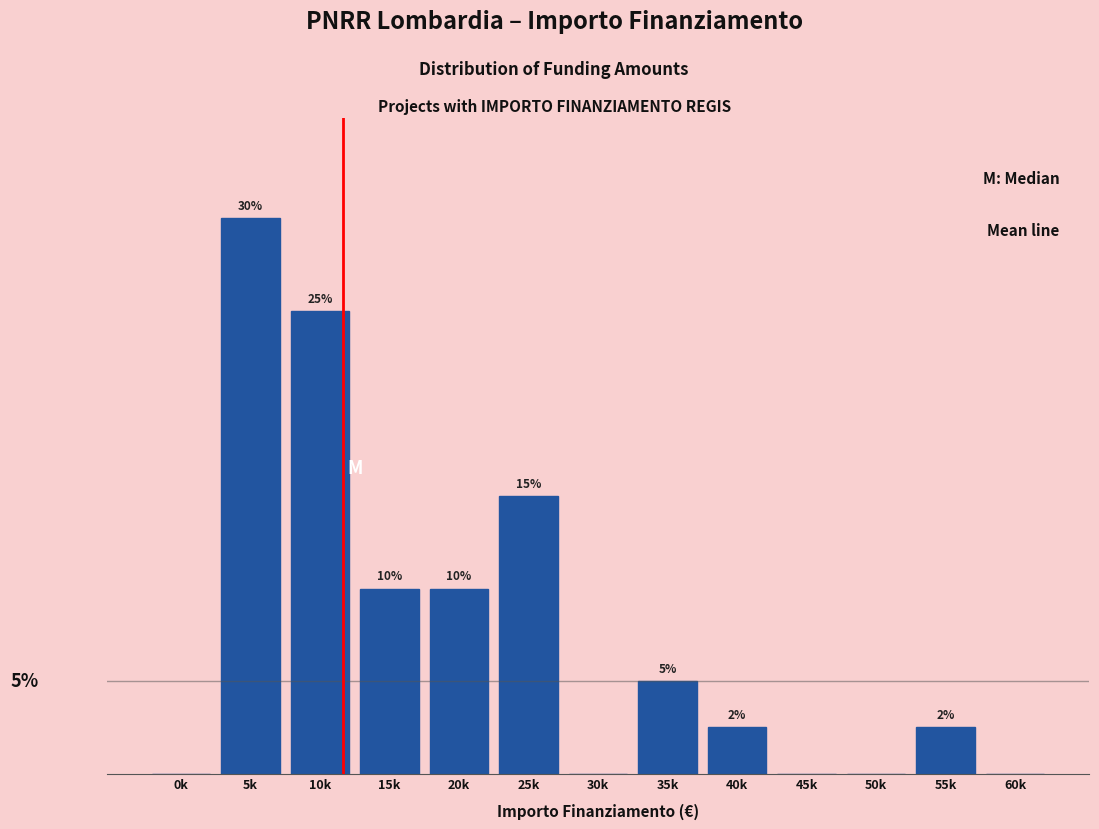

Between 25k and 20k, which is larger?

25k